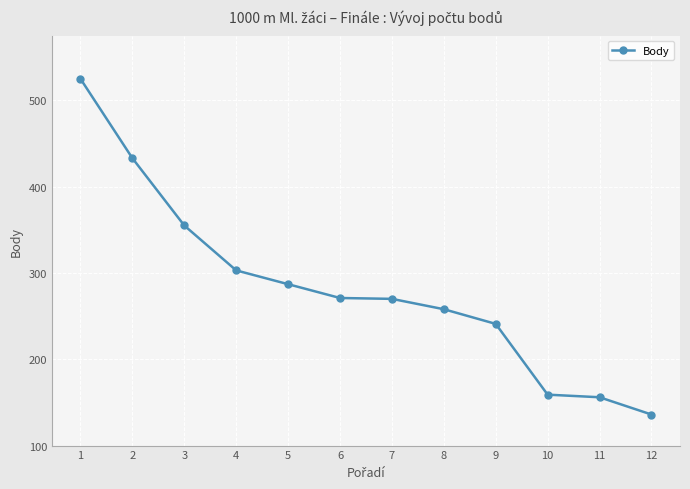

At which label does the data first exceed 271?

1